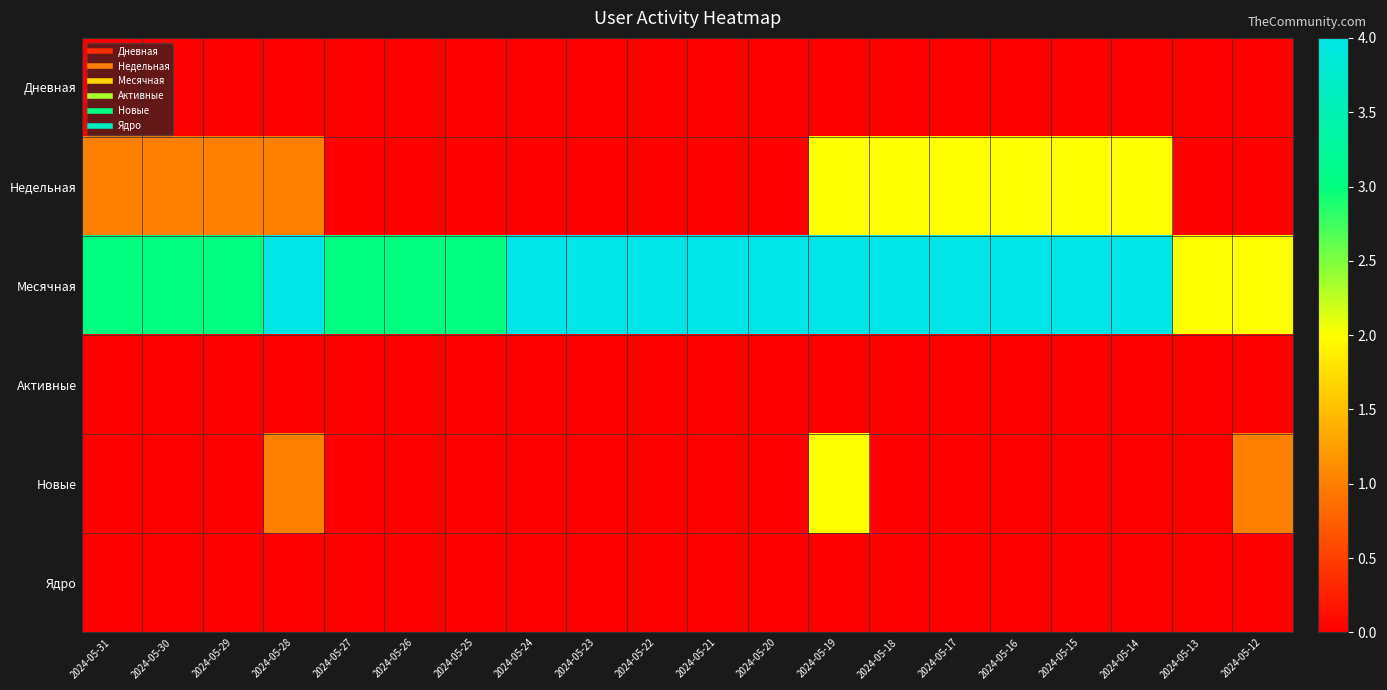

Which category has the highest value across all series?

2024-05-28